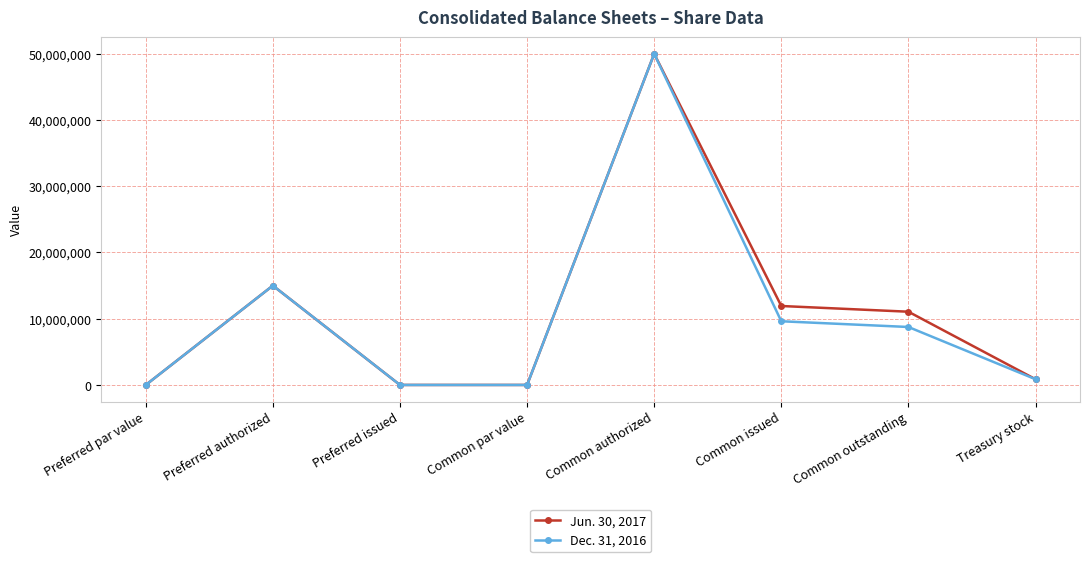

List the series in order of their overall mean, highest first.

Jun. 30, 2017, Dec. 31, 2016